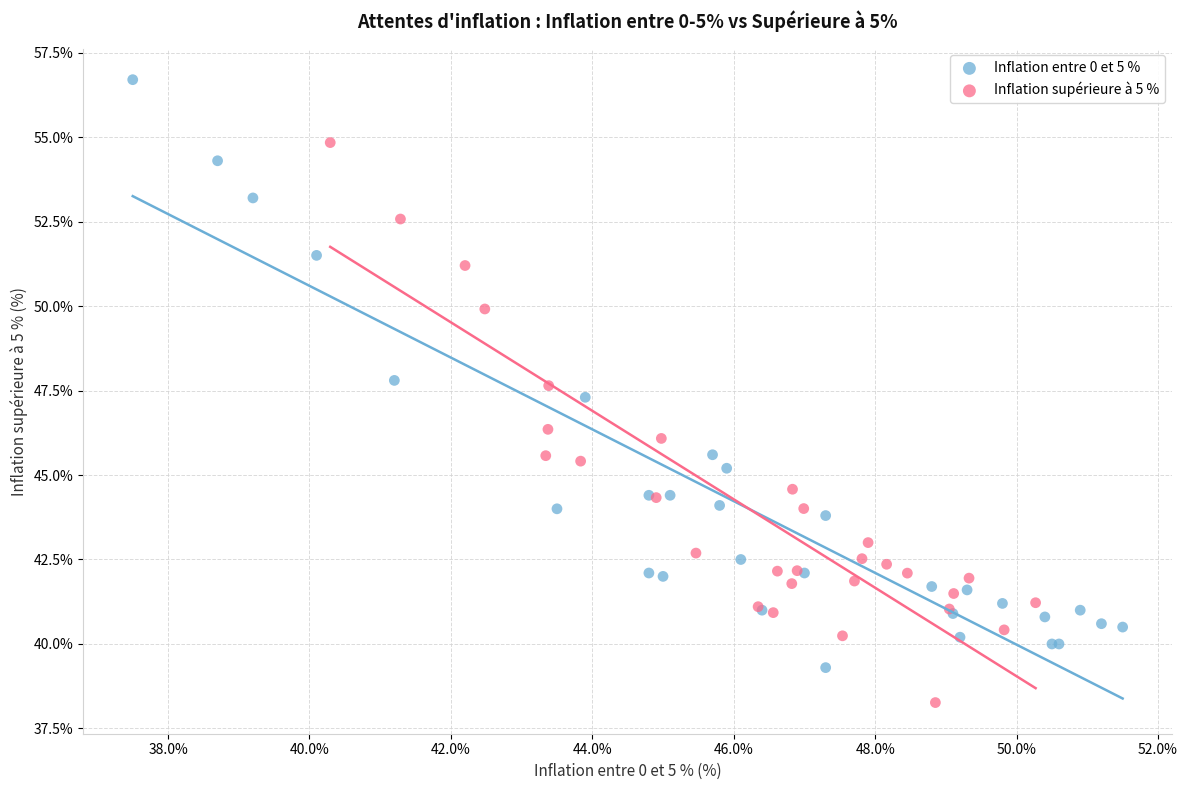

What are all the series names shown in the legend?

Inflation entre 0 et 5 %, Inflation supérieure à 5 %